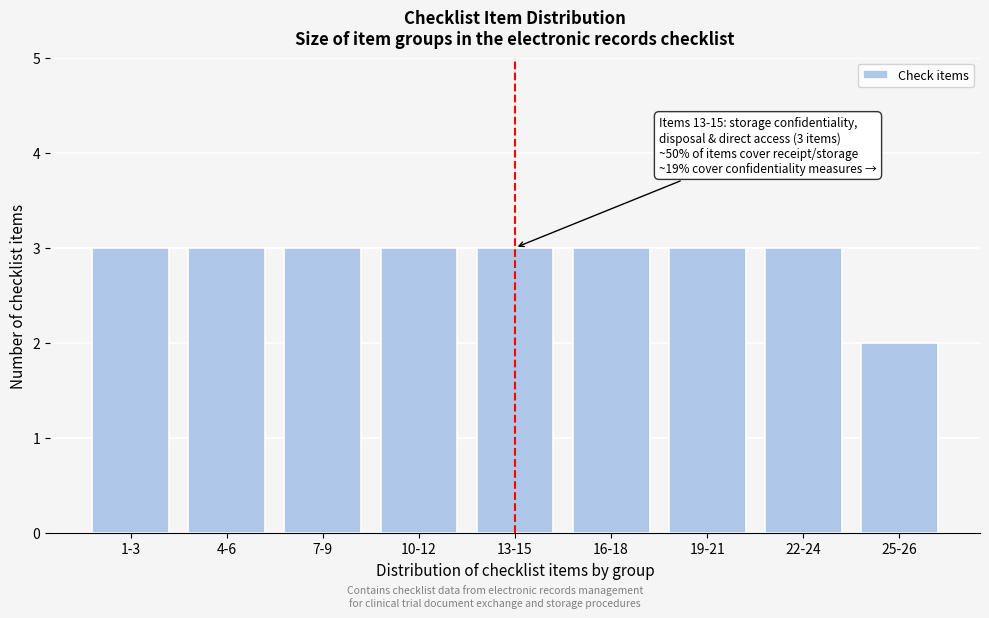

Reading right to left, transcribe all the data shown in this chart.

2	3	3	3	3	3	3	3	3